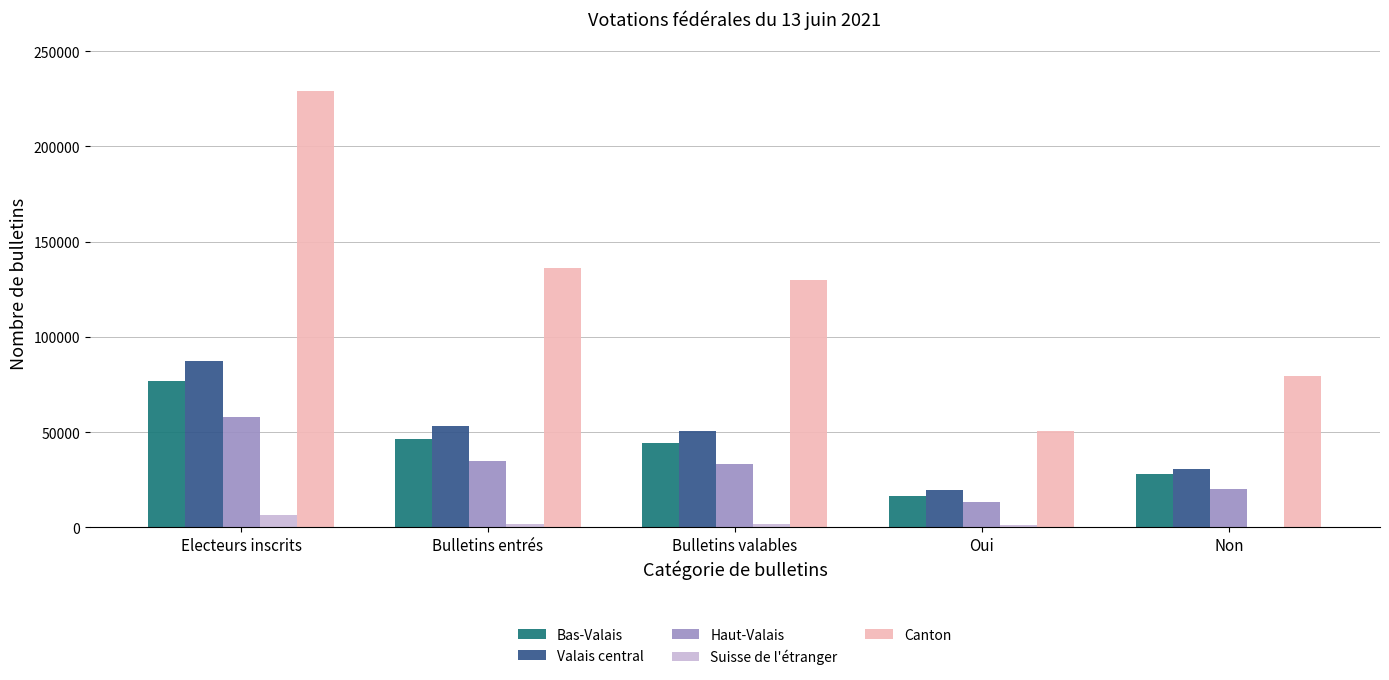

Which series has the largest total across all categories?

Canton